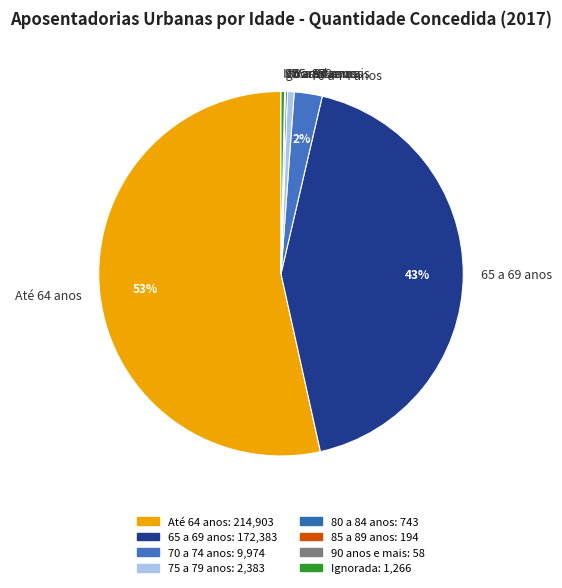

Is Ignorada the majority of the pie?

No